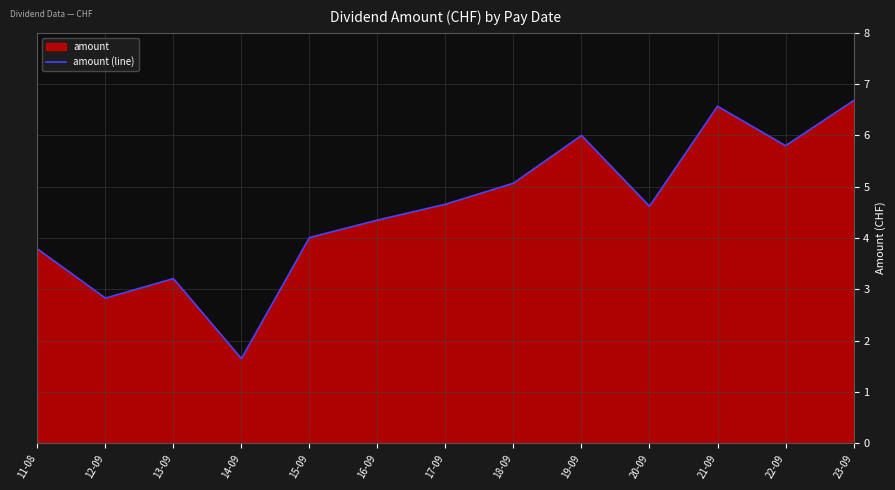

Where does the data first go above 4?

15-09